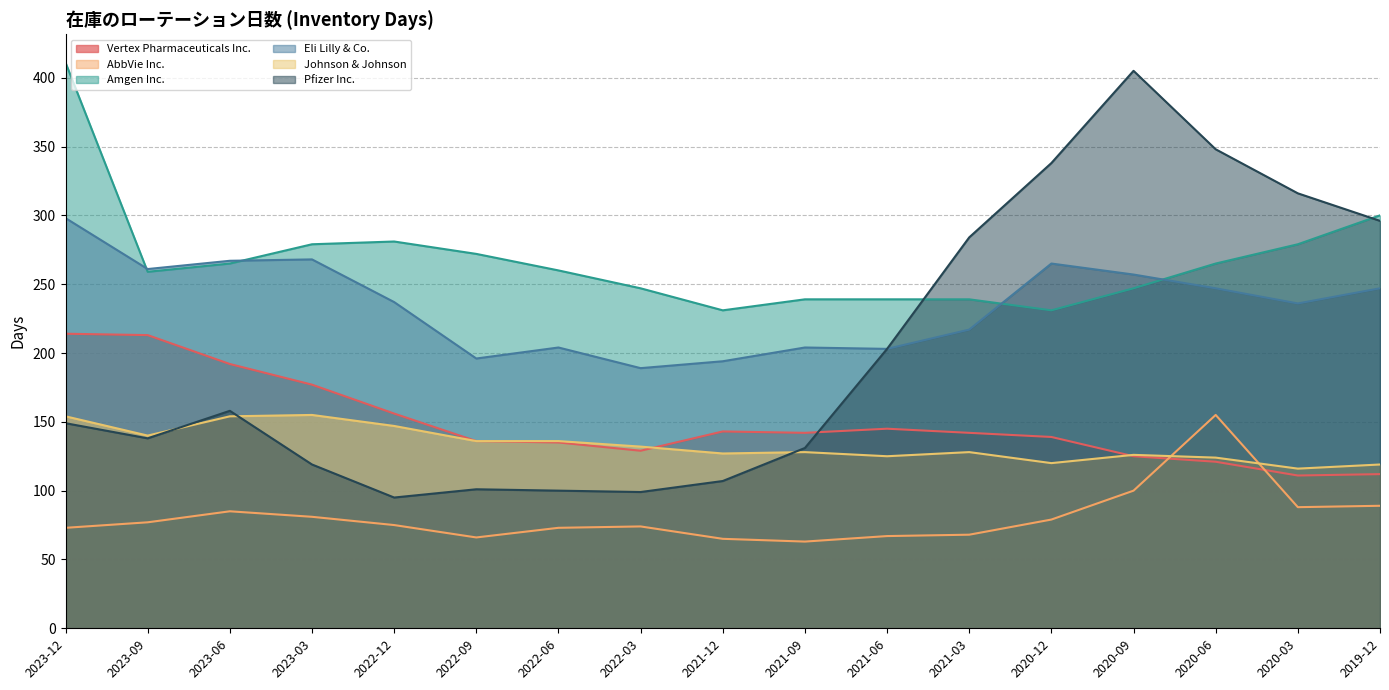

True or false: AbbVie Inc. and Amgen Inc. intersect in this chart.

False